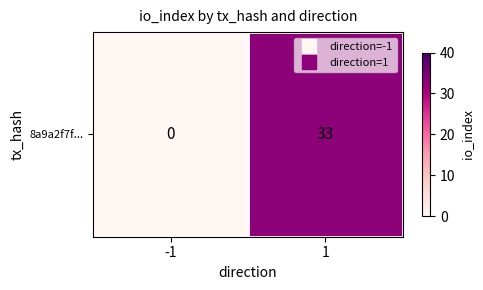

What is the sum of all values?

33